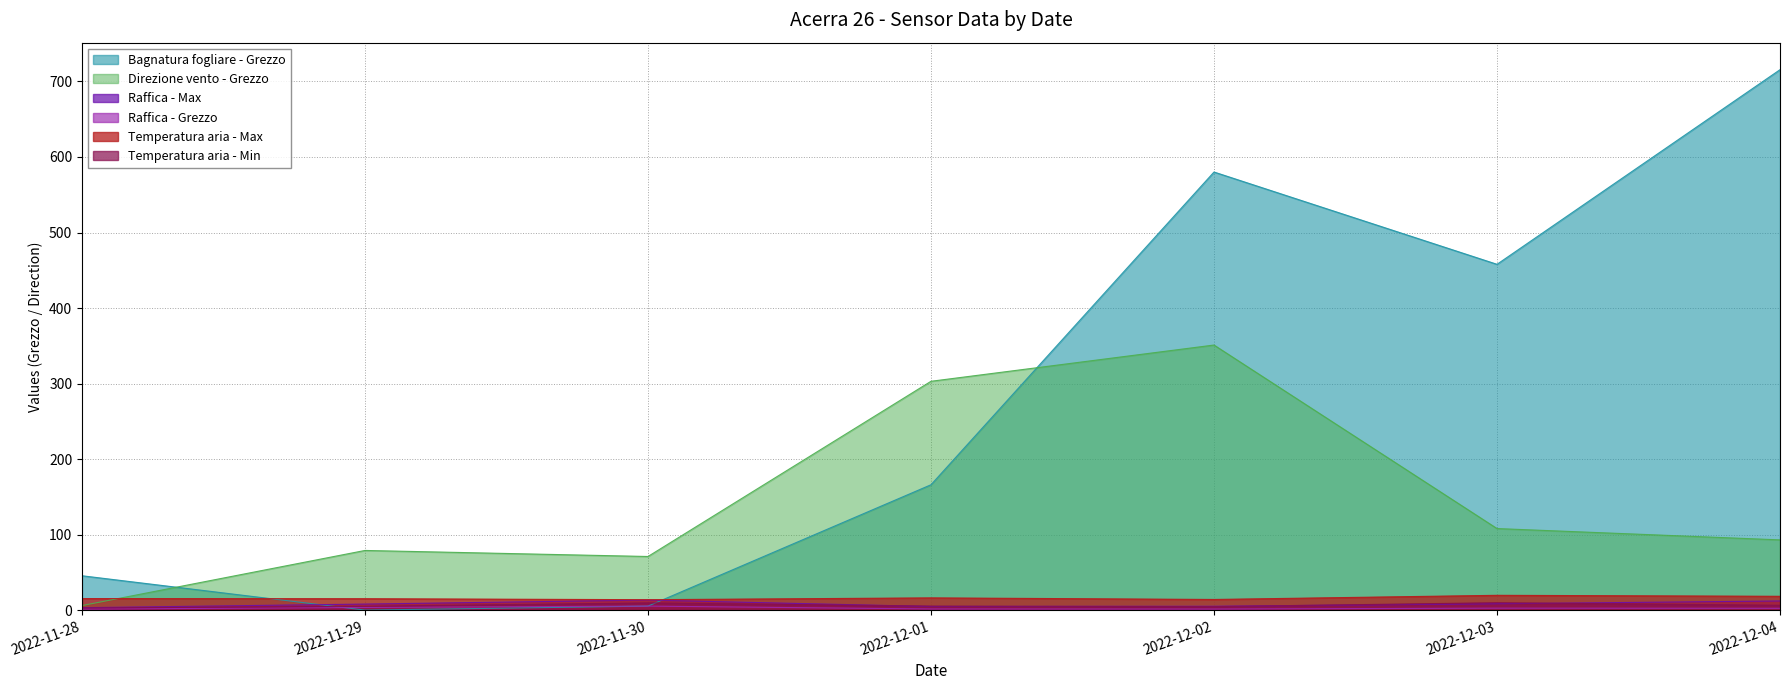

In Raffica - Grezzo, how many points are higher than both neighbors (excluding endpoints)?

2